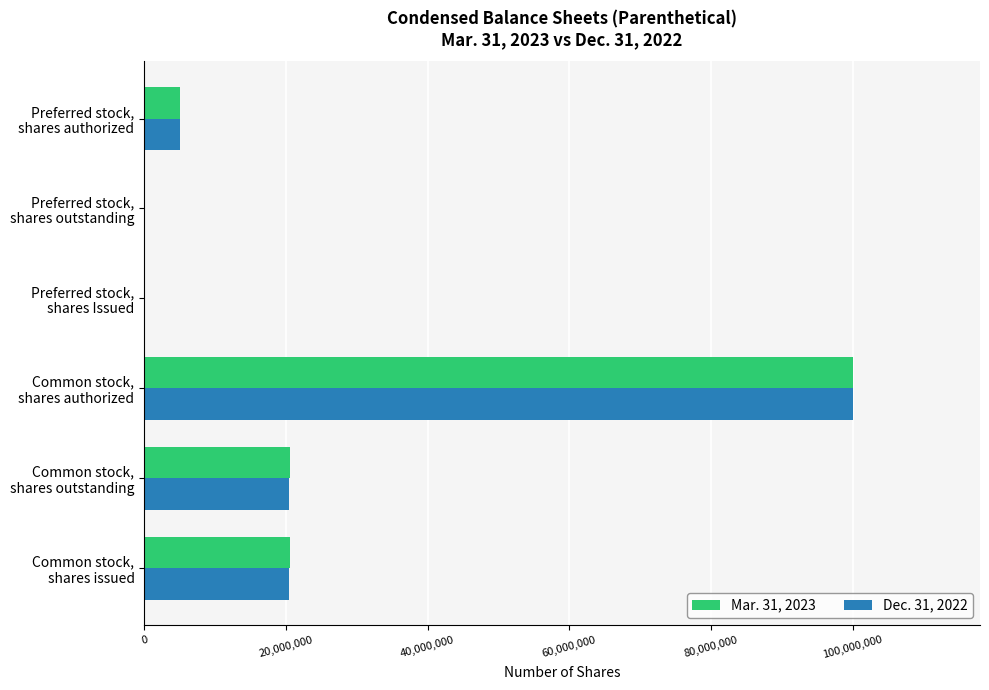

What is the greatest value displayed?

100000000